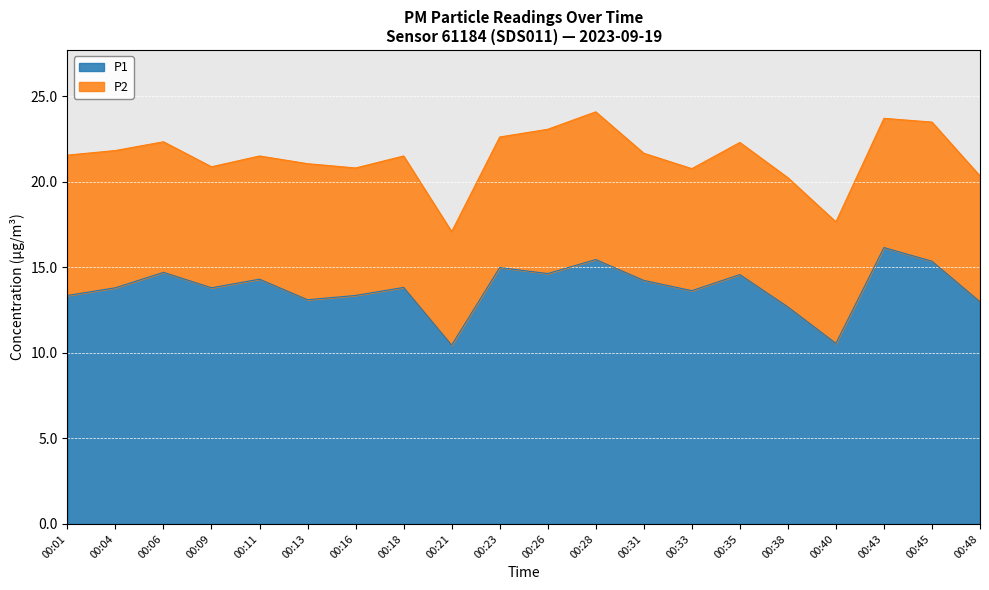

True or false: the data shows 25.8 at 00:23.

False